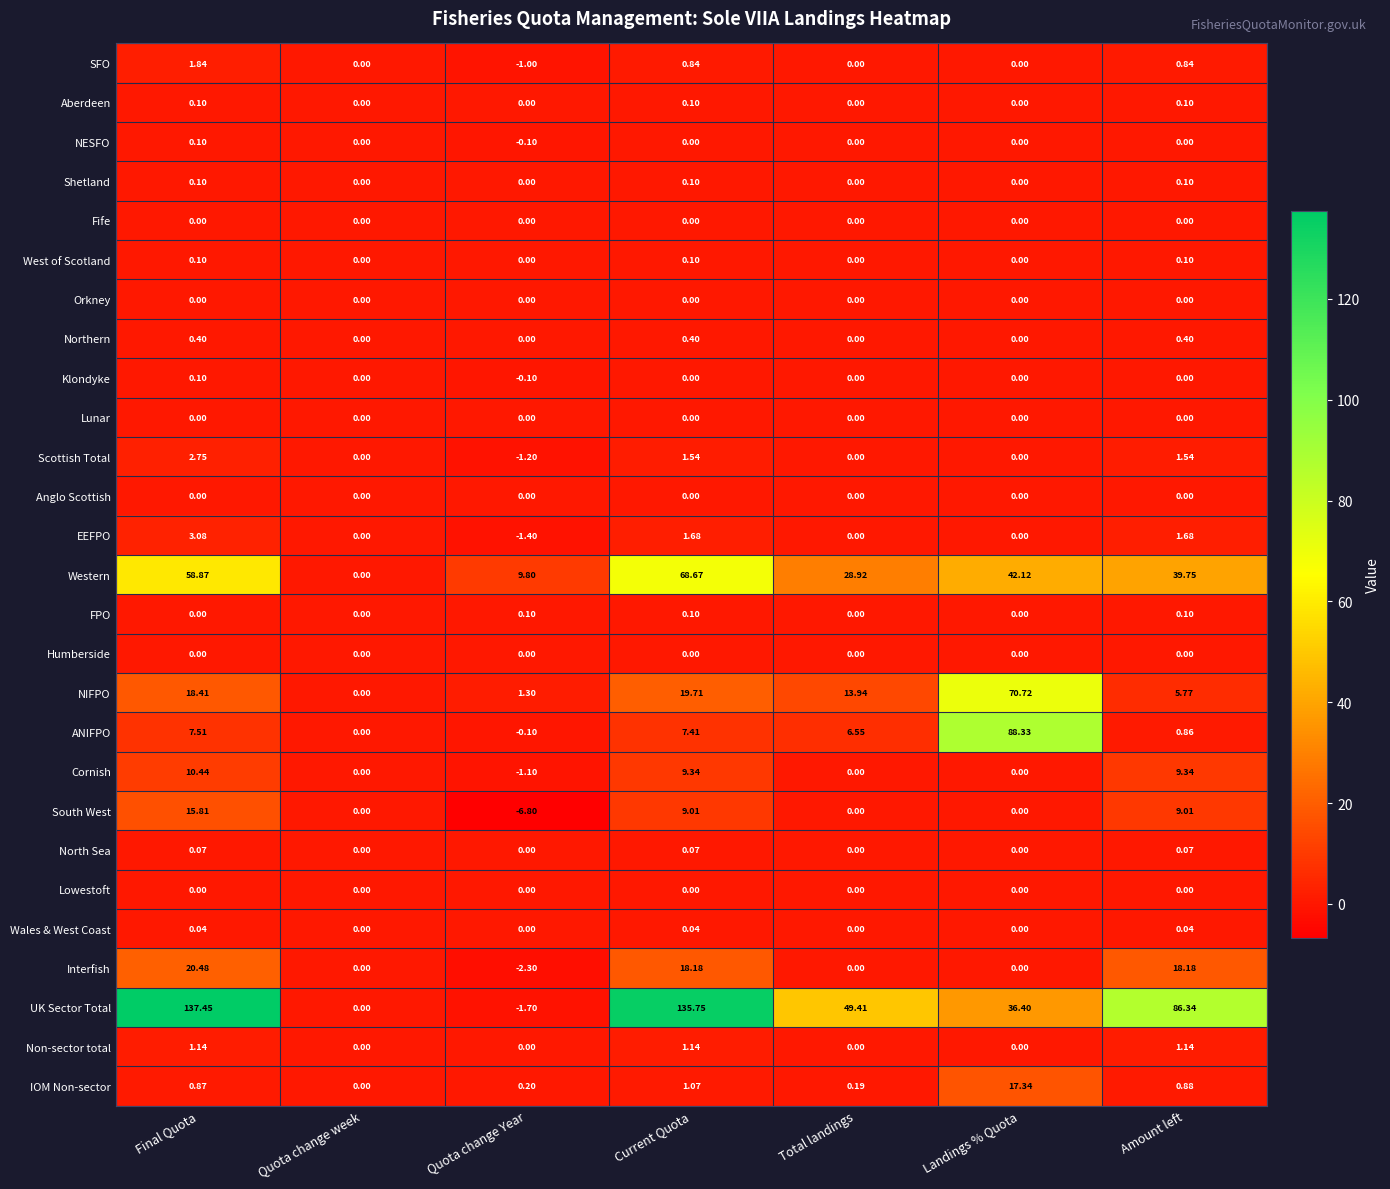

List the labels in order of ANIFPO value, smallest first.

Quota change Year, Quota change week, Amount left, Total landings, Current Quota, Final Quota, Landings % Quota